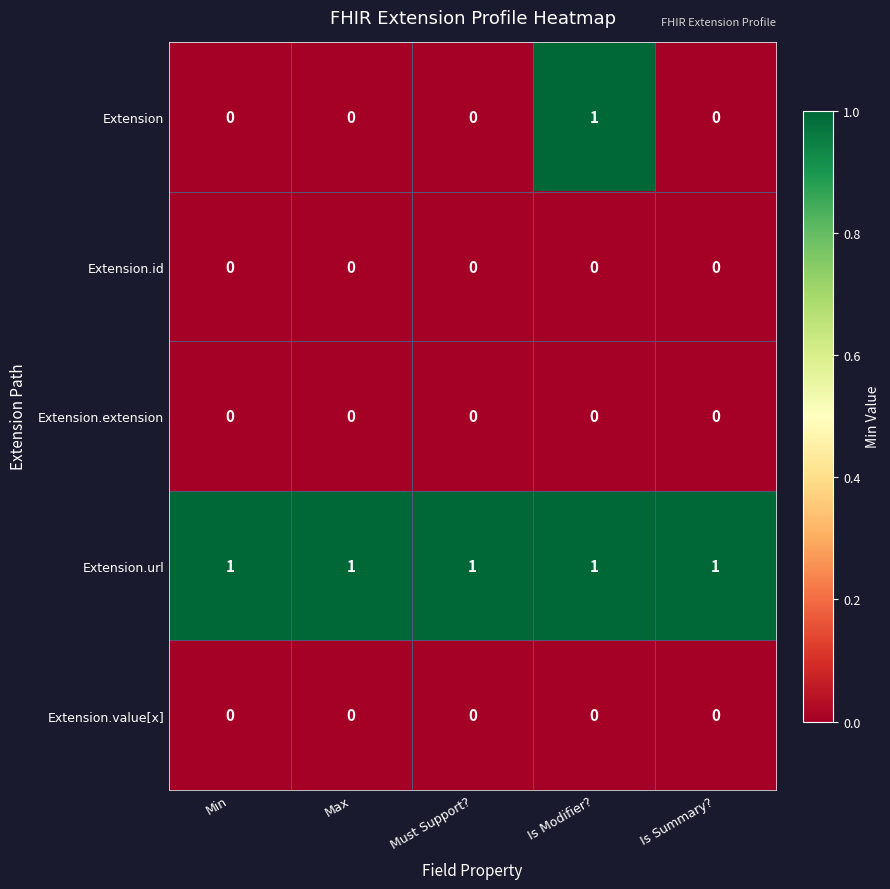

Which series has the largest total across all categories?

Extension.url